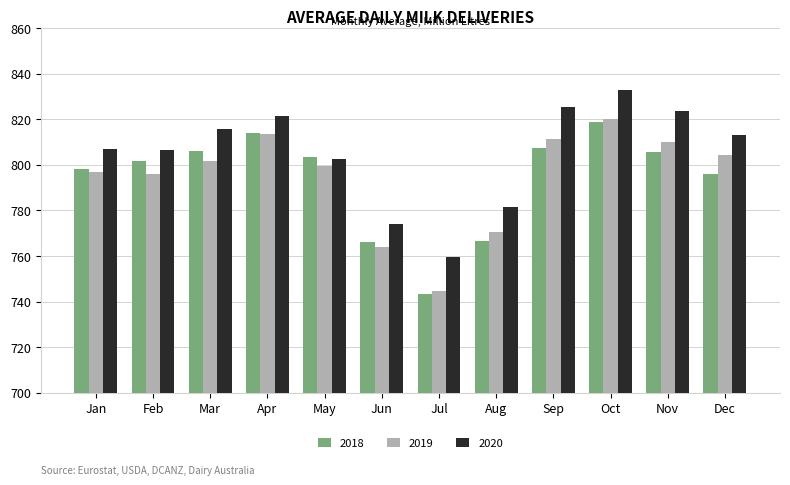

What is the maximum value for 2018?

818.6